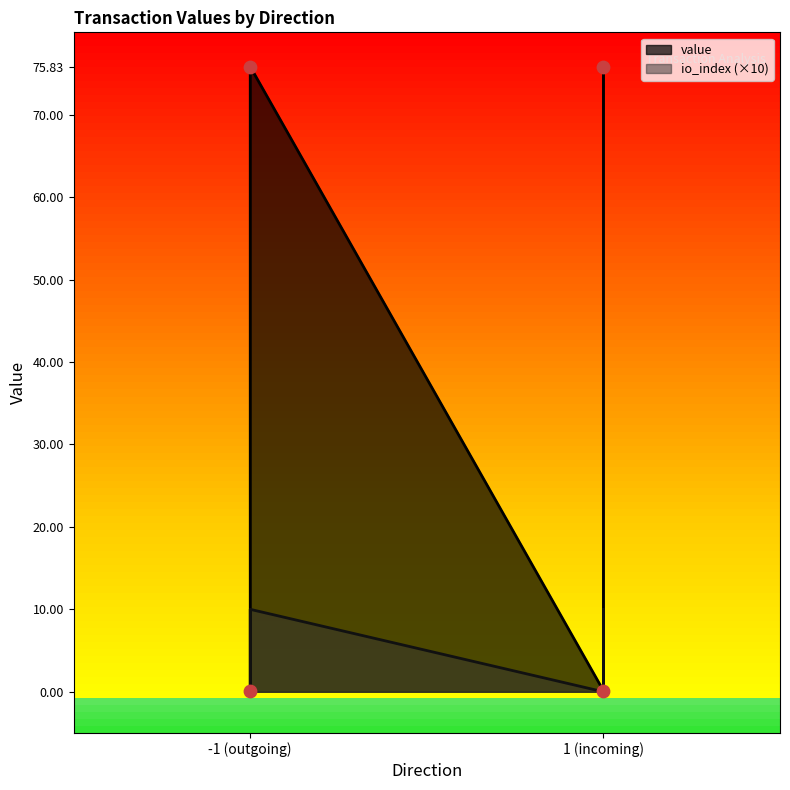

Which series reaches the minimum Y coordinate?

value